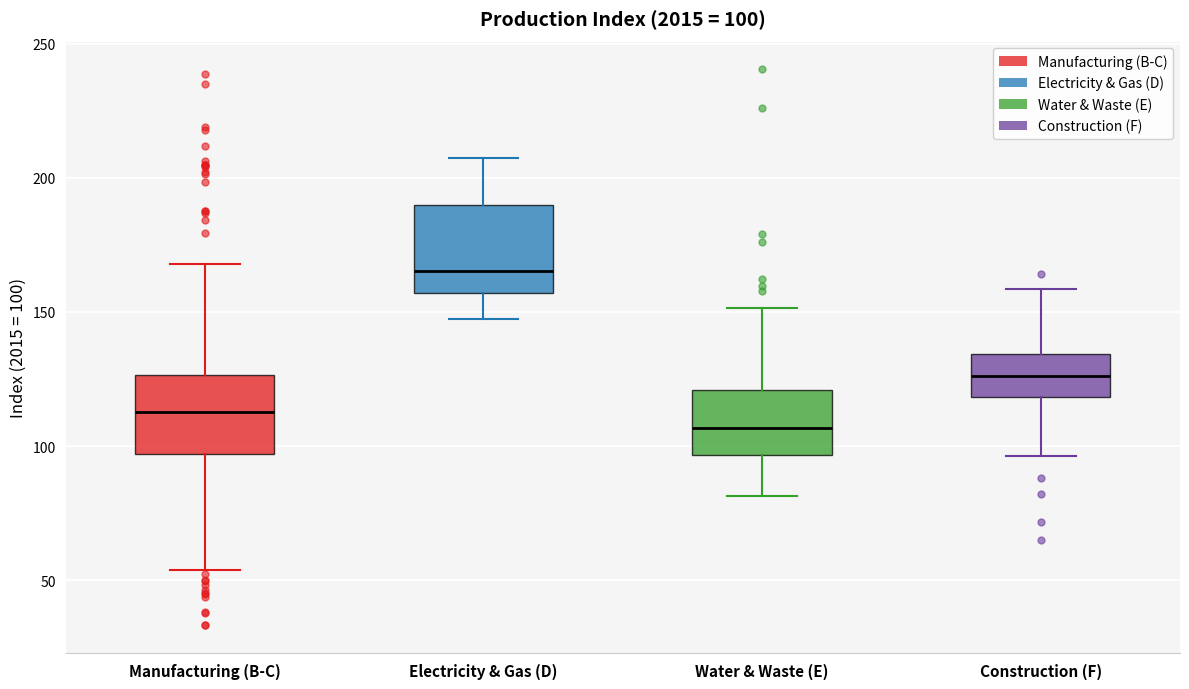

Which box has the highest median line?

Electricity & Gas (D)